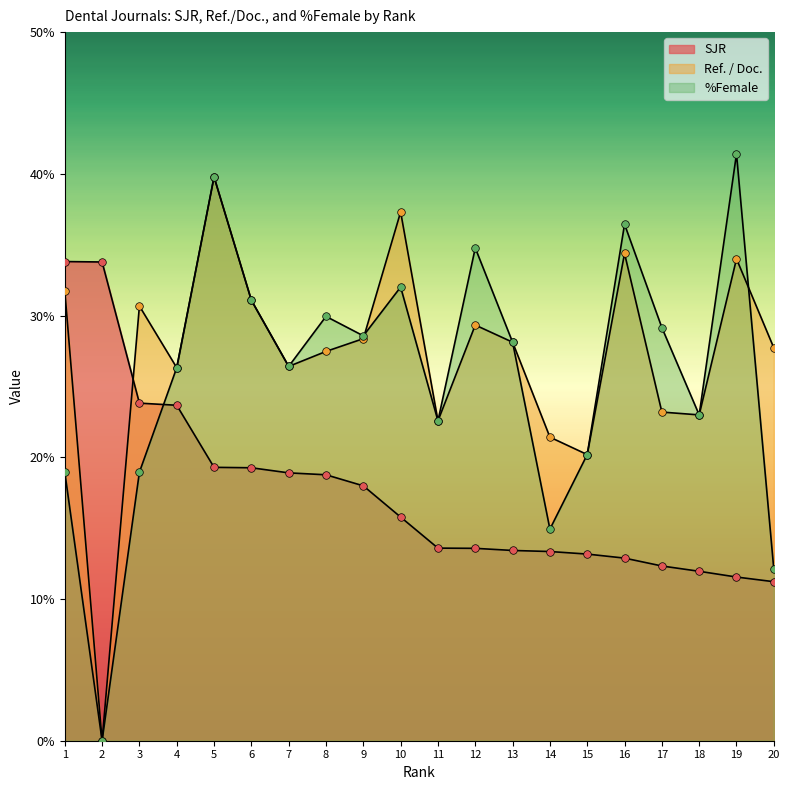

At how many categories does at least one series exceed 17?

20